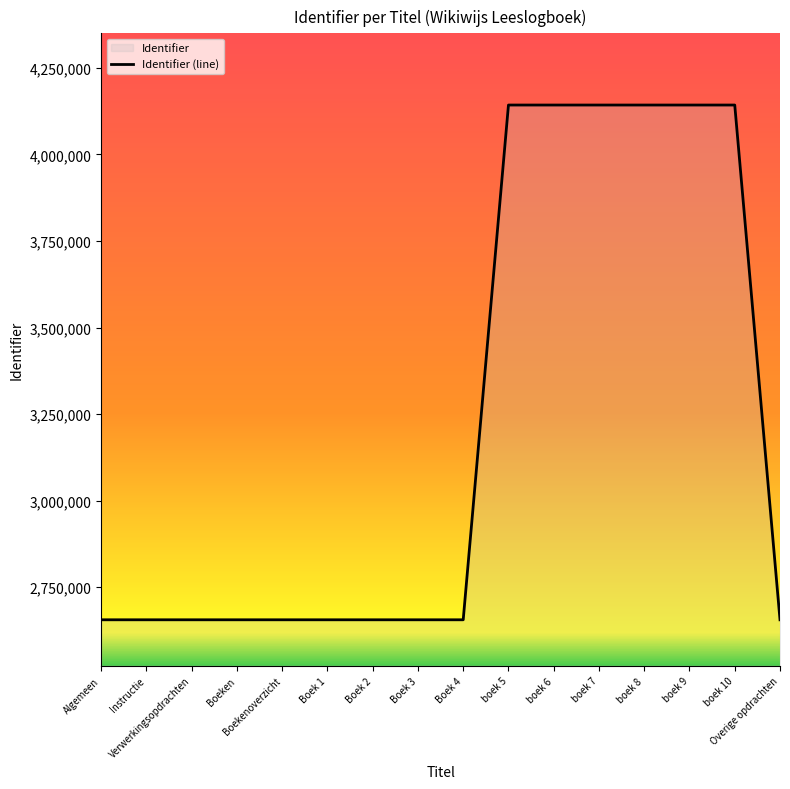

Where is the first local minimum?

boek 7